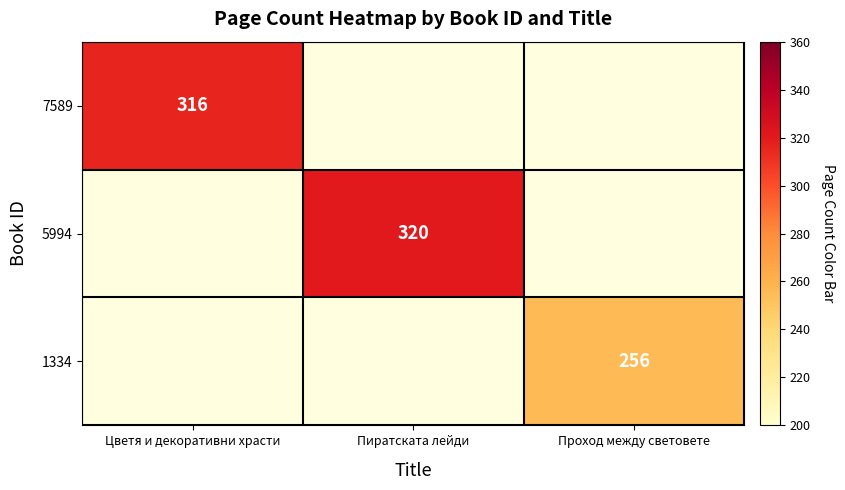

The 5994 series shows 73 at Пиратската лейди. True or false?

False